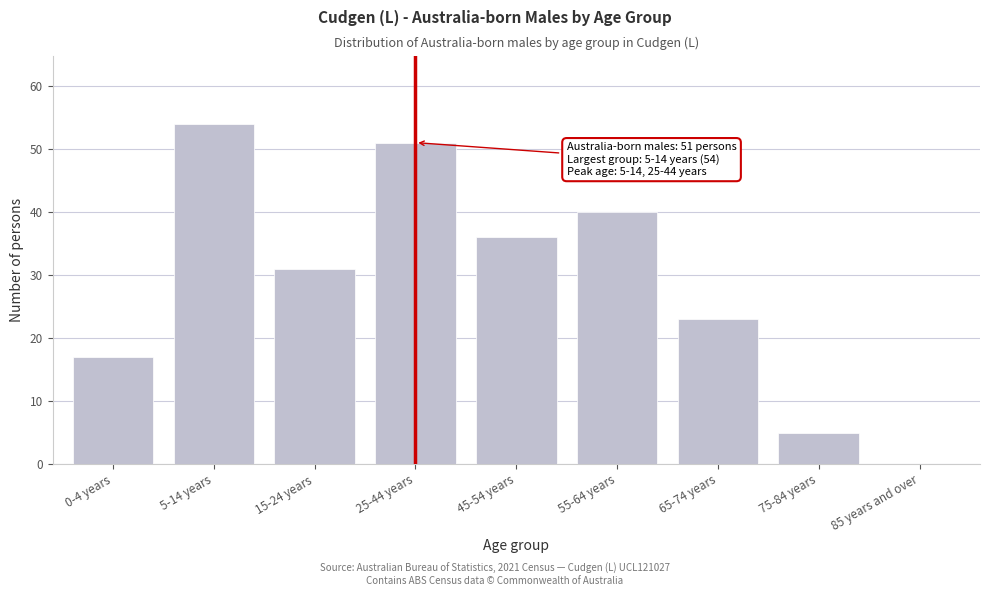

Reading left to right, transcribe all the data shown in this chart.

0-4 years=17	5-14 years=54	15-24 years=31	25-44 years=51	45-54 years=36	55-64 years=40	65-74 years=23	75-84 years=5	85 years and over=0